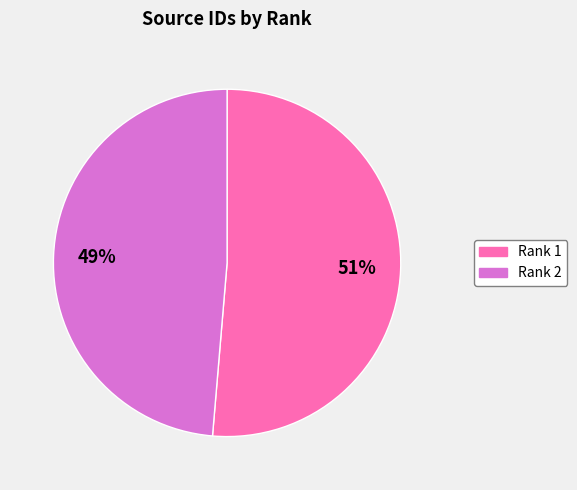

To the nearest percent, what is the average slice percentage?

50%